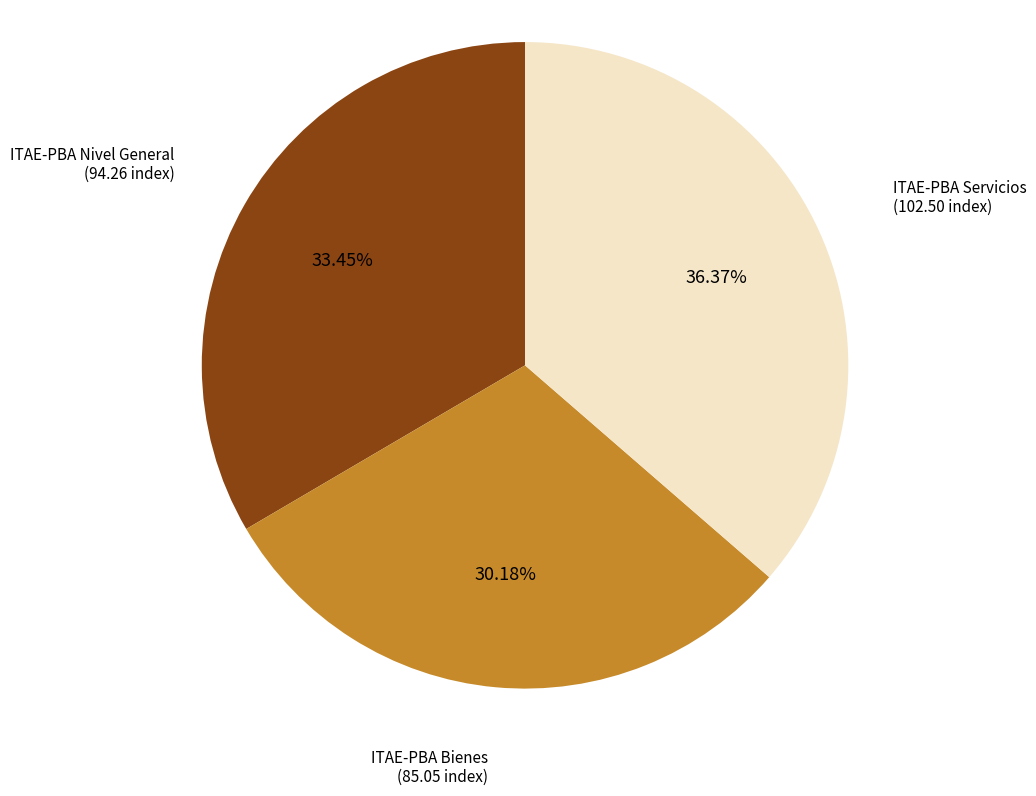

To the nearest percent, what is the difference between the largest and smallest slice percentages?

6%